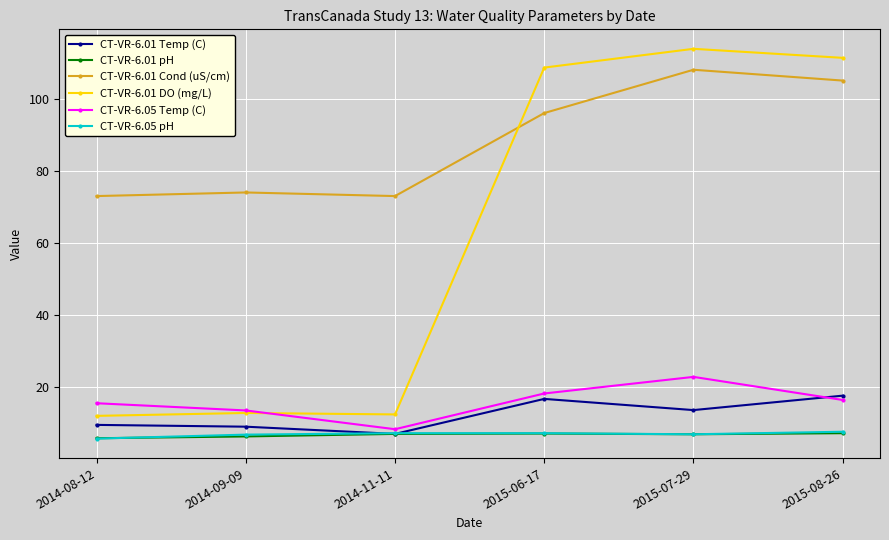

What are all the series names shown in the legend?

CT-VR-6.01 Temp (C), CT-VR-6.01 pH, CT-VR-6.01 Cond (uS/cm), CT-VR-6.01 DO (mg/L), CT-VR-6.05 Temp (C), CT-VR-6.05 pH